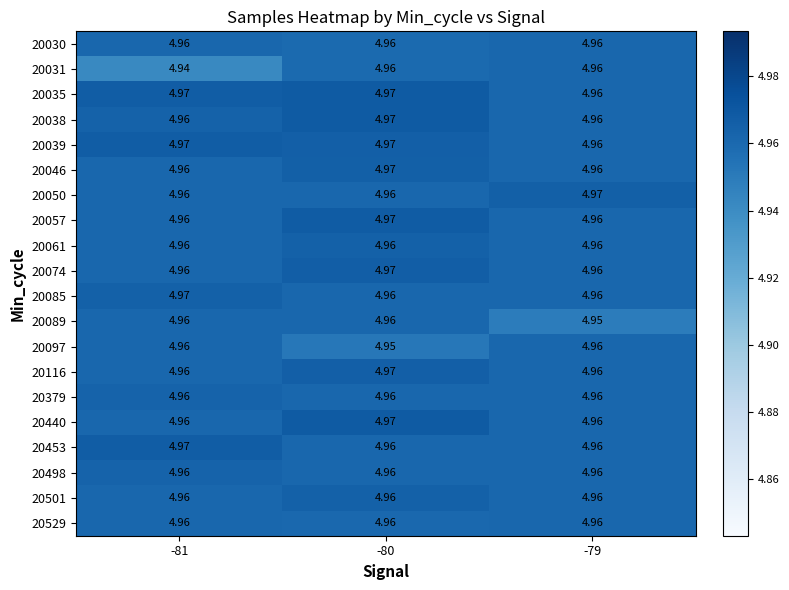

How many series are shown in this chart?

20